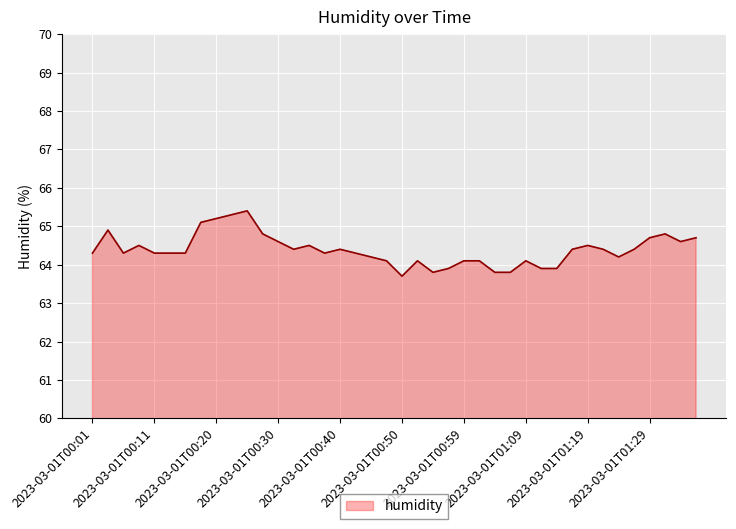

What is the difference between the maximum and minimum values?

1.7